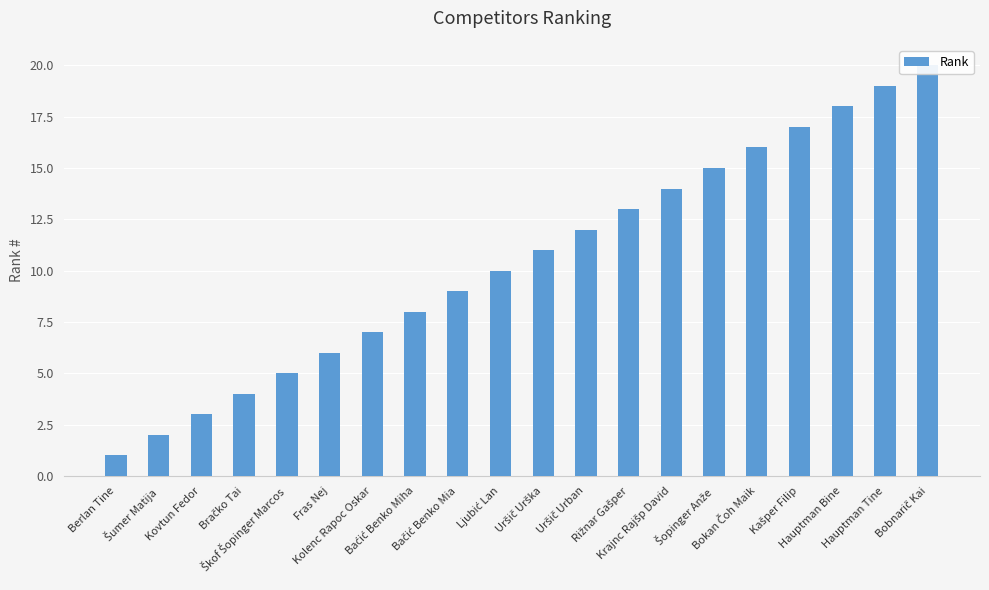

What is the ratio of the value at Uršič Urban to the value at Fras Nej?

2.0